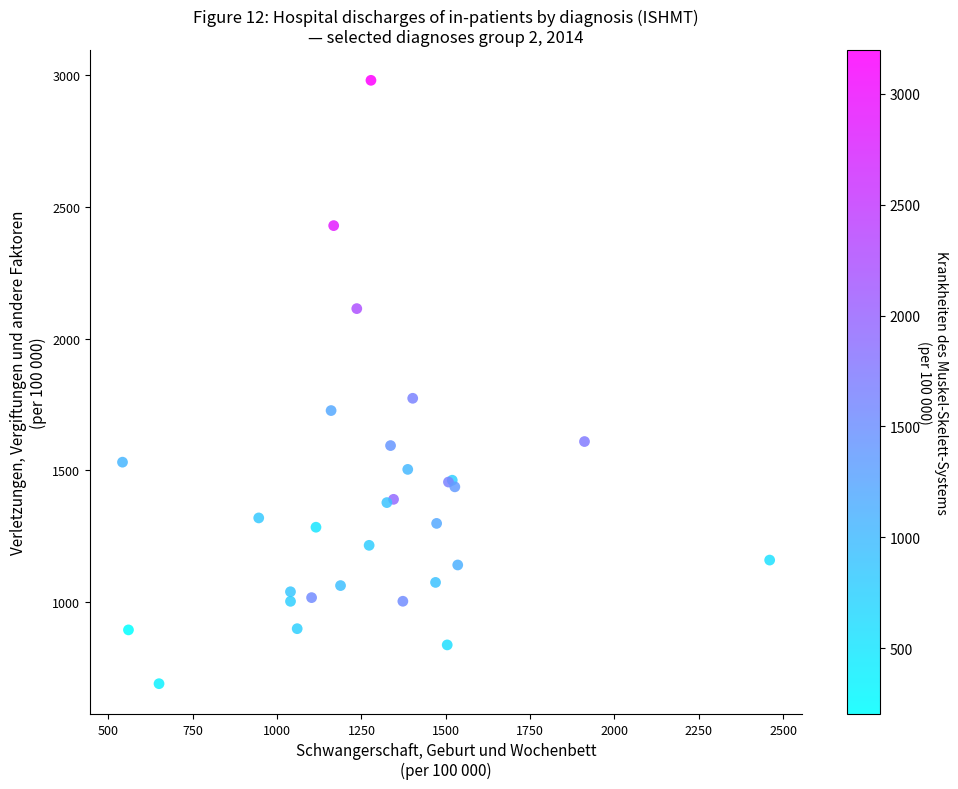

What Y value in the scatter plot is closest to 1835?

1773.6